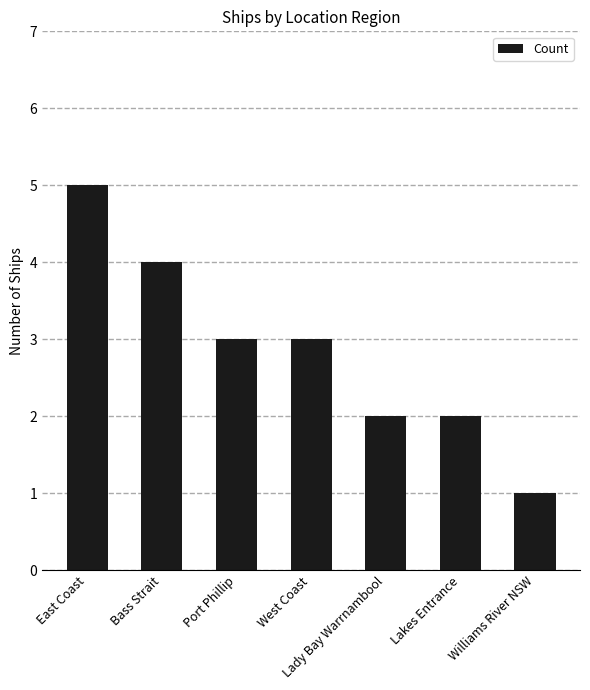

How many values are below 3?

3